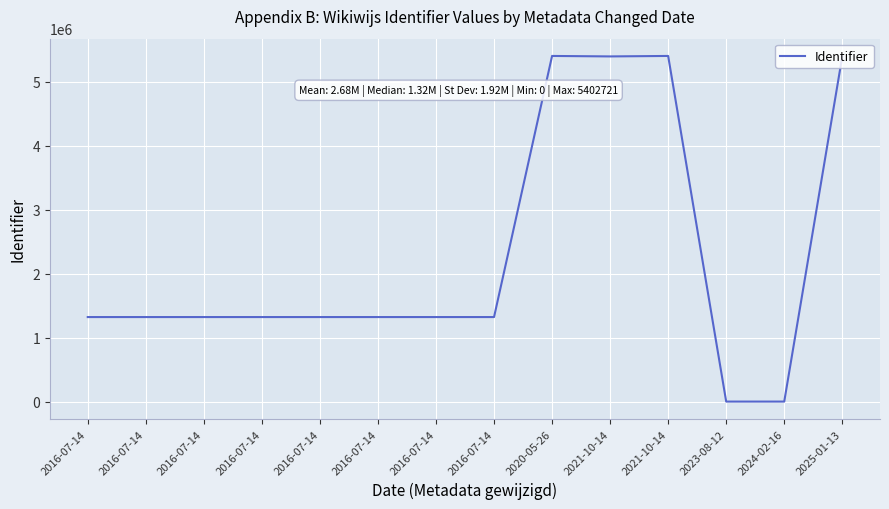

Is this an area chart (filled region under the line)?

No